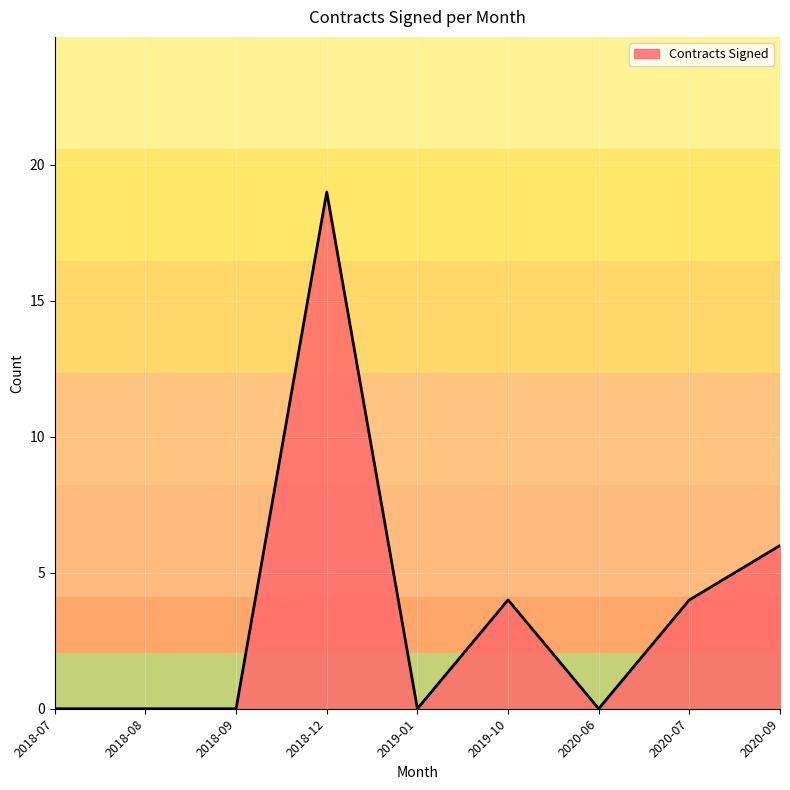

What position from the left is 2018-08?

2